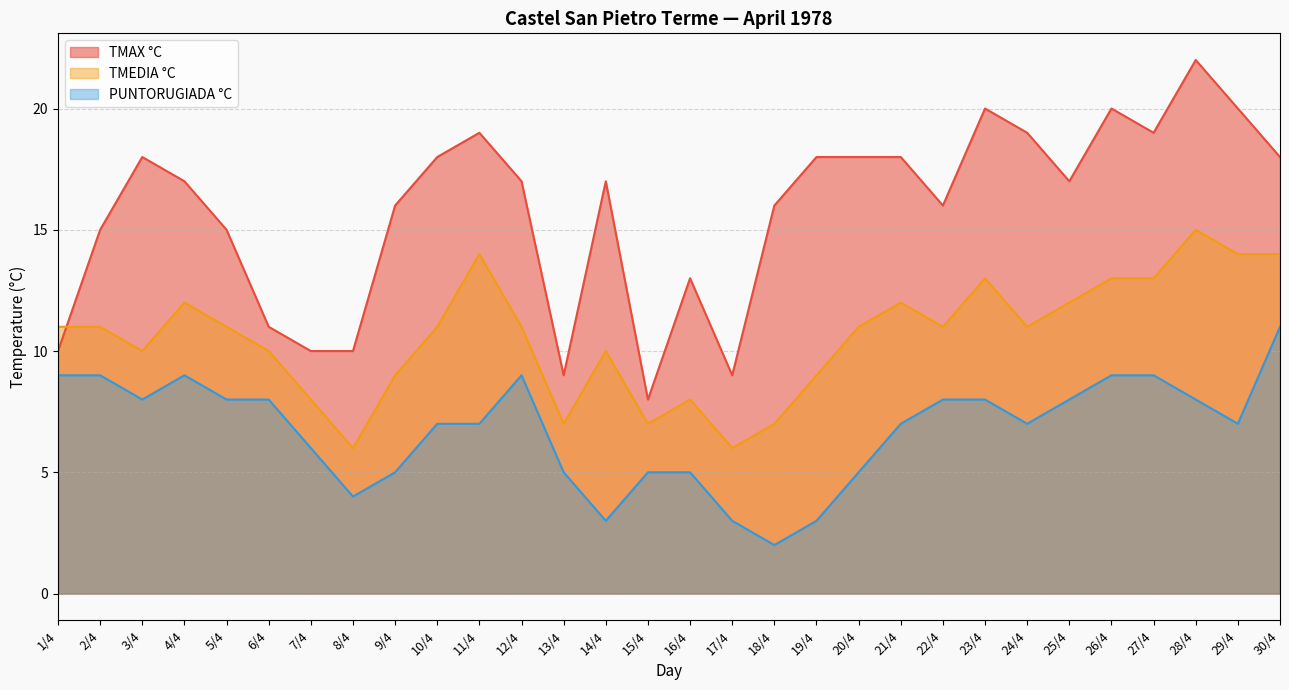

Rank the series by their average value, from lowest to highest.

PUNTORUGIADA °C, TMEDIA °C, TMAX °C